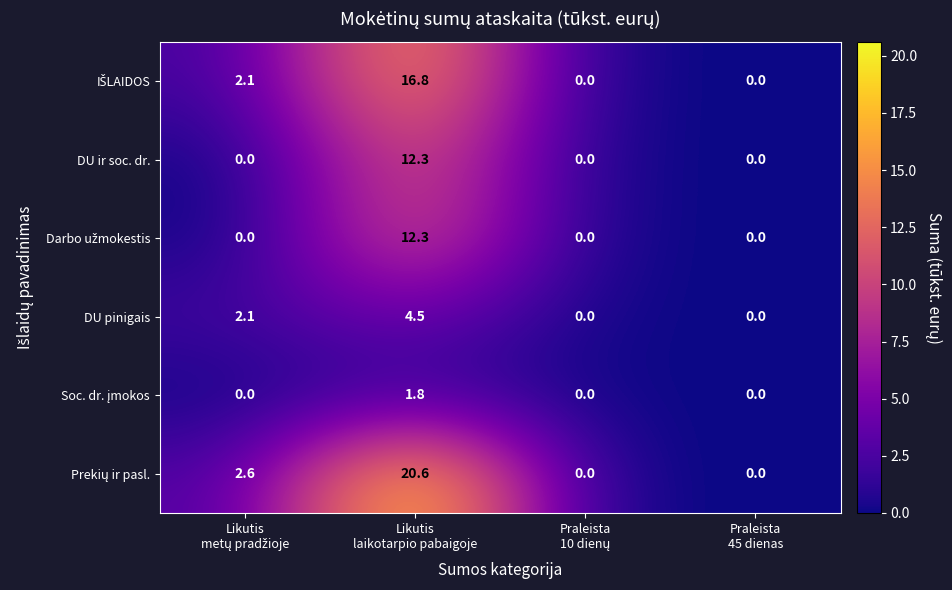

What is the average value of the DU ir soc. dr. series?

3.1